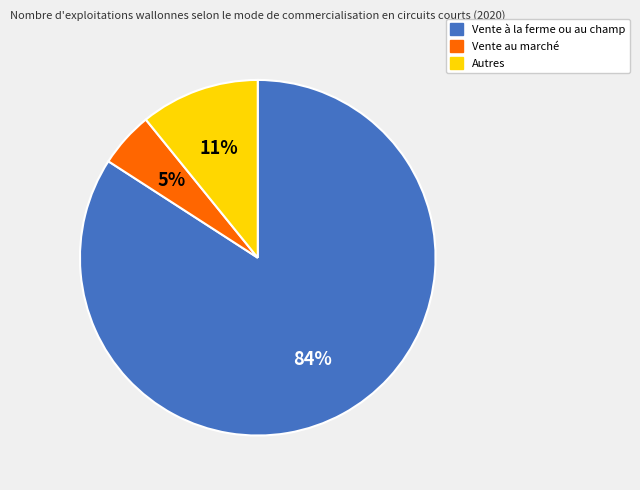

Which has a higher value, Autres or Vente à la ferme ou au champ?

Vente à la ferme ou au champ